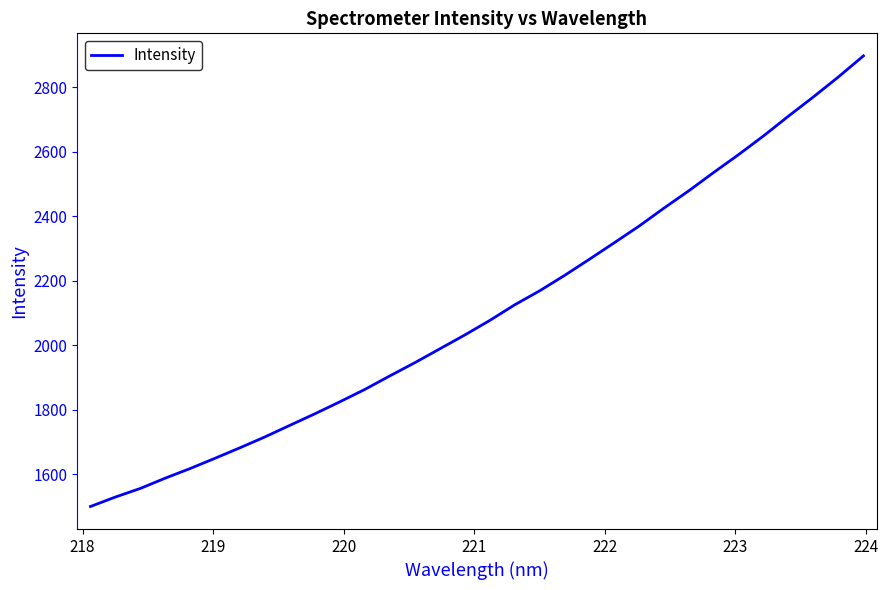

What is the minimum value shown in the chart?

1499.4